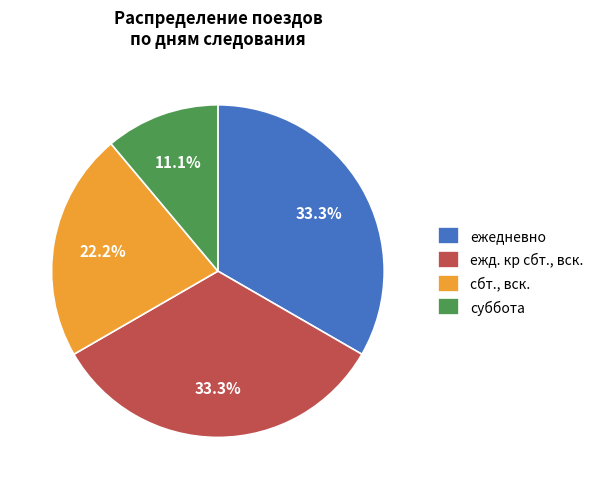

Is ежедневно the majority of the pie?

No